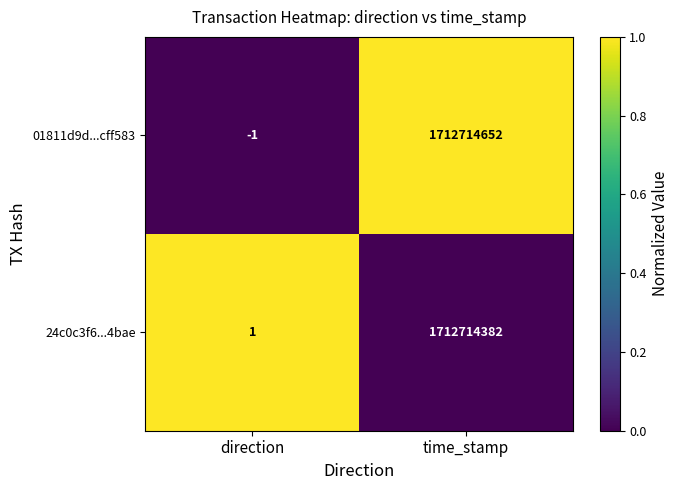

What is the total value across all series at time_stamp?

3425429034